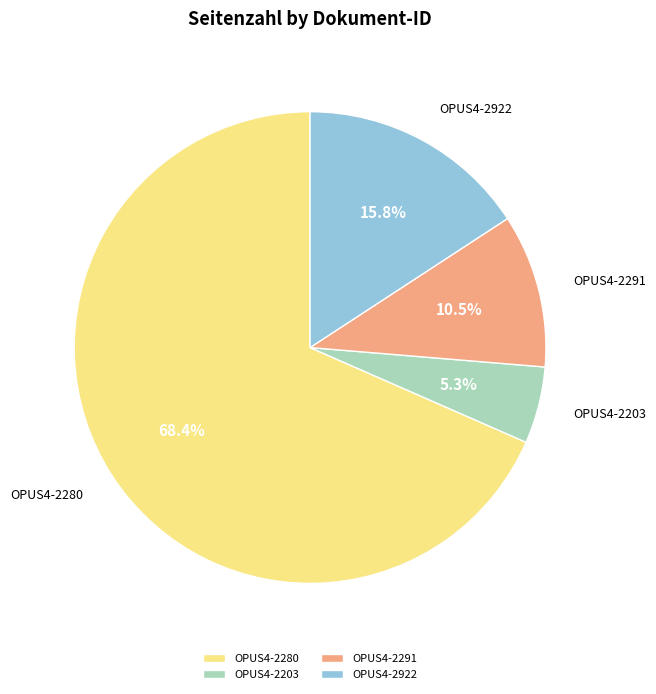

Which slice is the smallest?

OPUS4-2203